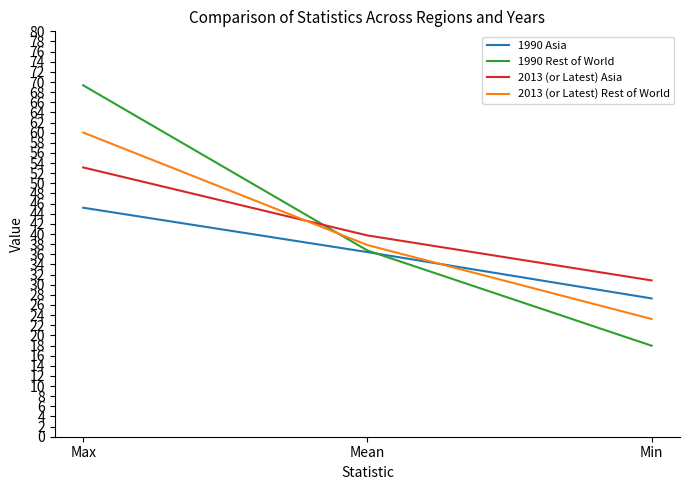

Which category has the lowest value in the 2013 (or Latest) Rest of World series?

Min